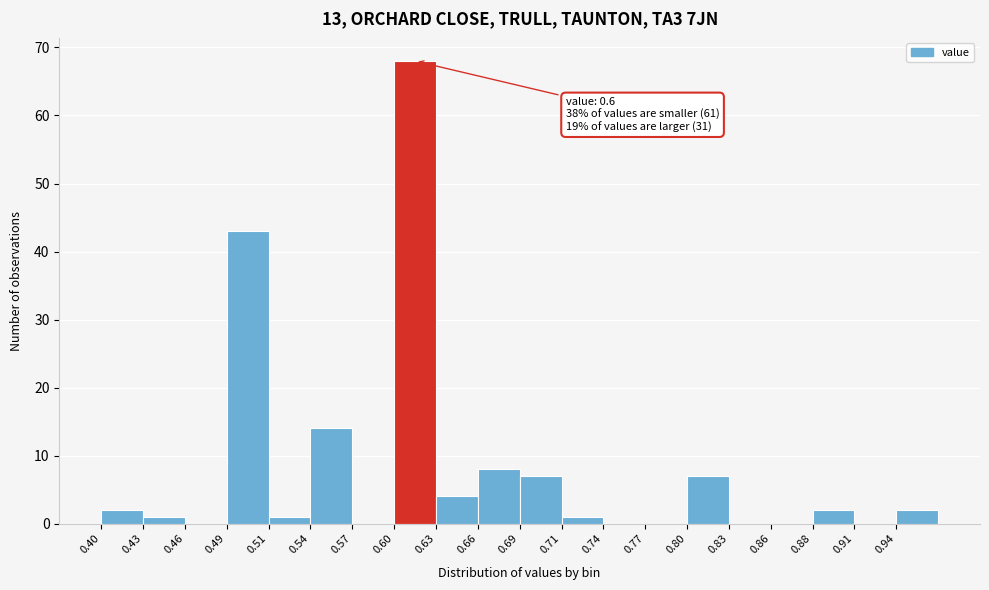

Which range on the x-axis has the tallest bar?

0.600 to 0.630